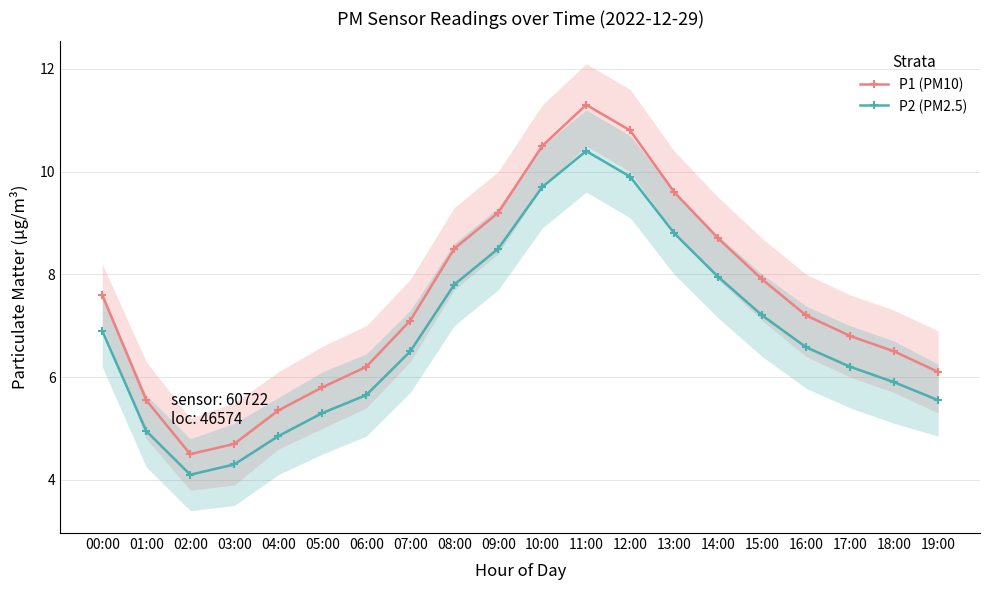

The value of P2 (PM2.5) at 16:00 is 4.5. True or false?

False